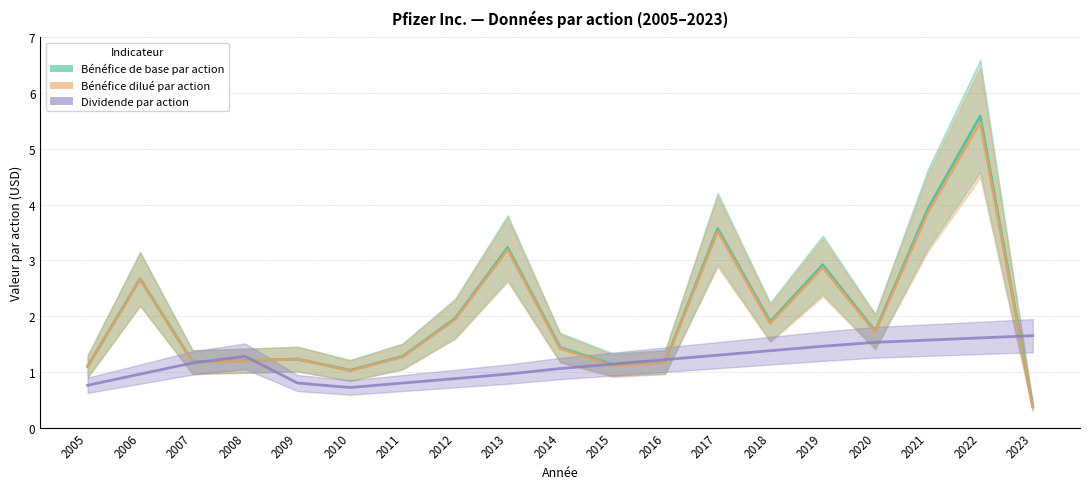

How many data points in Bénéfice dilué par action are less than 1?

1